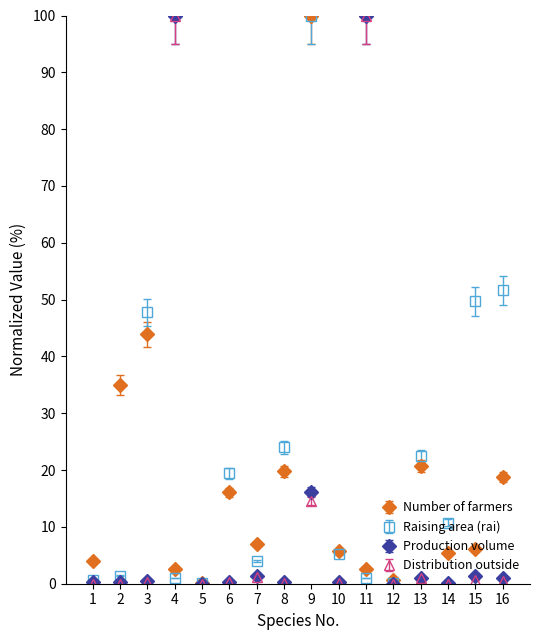

What is the difference between the highest and lowest values at 9?

85.5